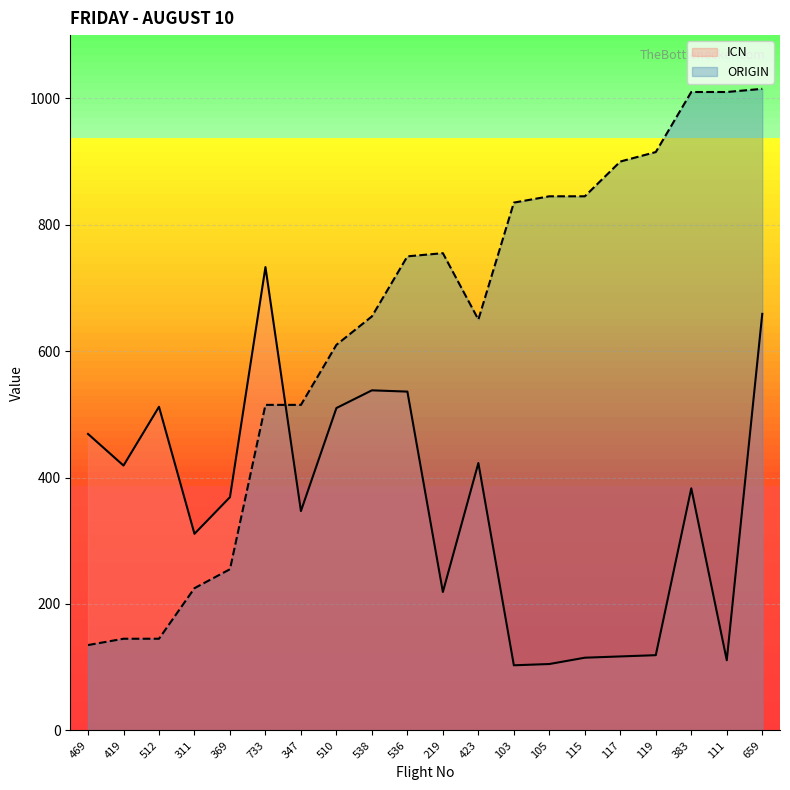

Read the ICN value at 117, to the nearest 10.

120